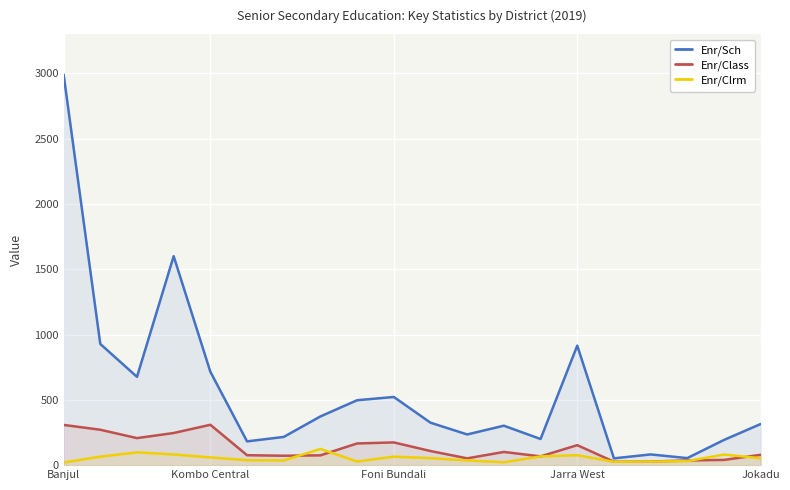

What is the spread (max minus min) of values at Jarra West?

839